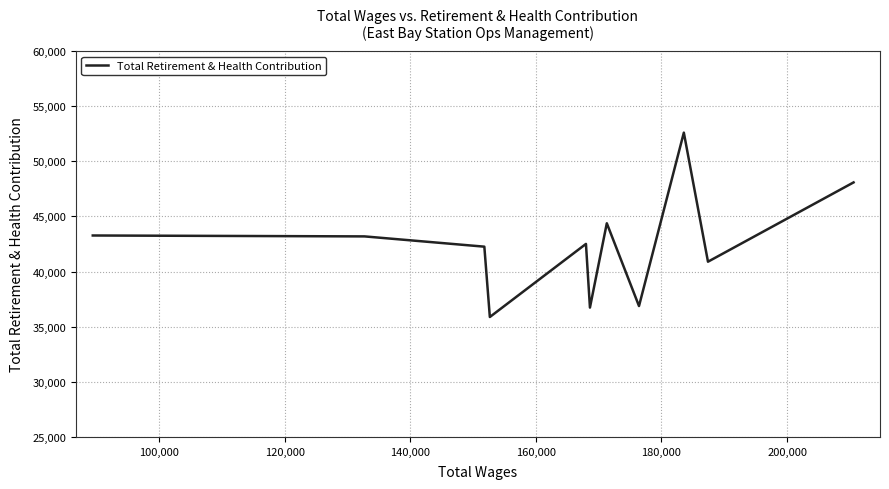

What is the smallest value displayed?

35875